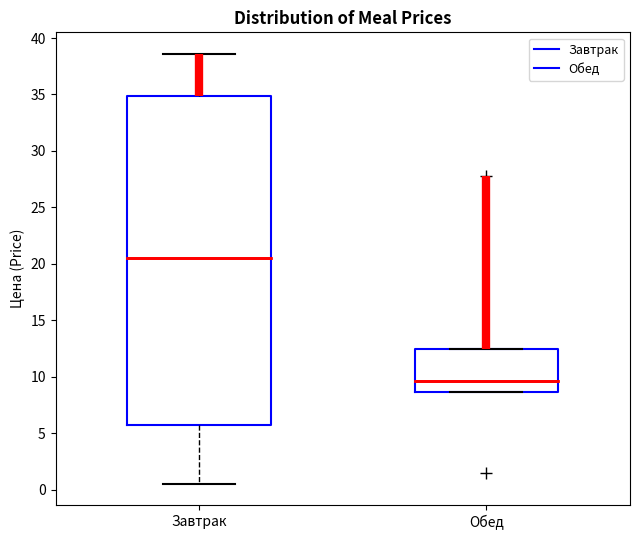

Which box is the tallest, from its lower edge to its upper edge?

Завтрак